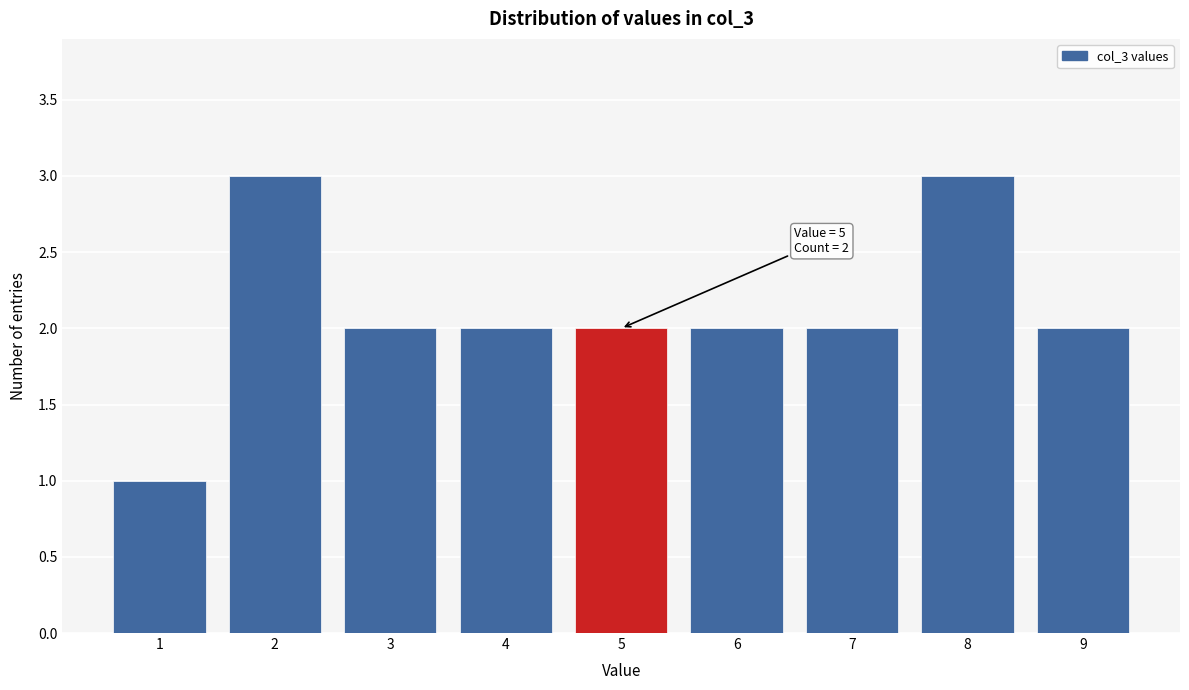

Reading right to left, transcribe all the data shown in this chart.

2	3	2	2	2	2	2	3	1